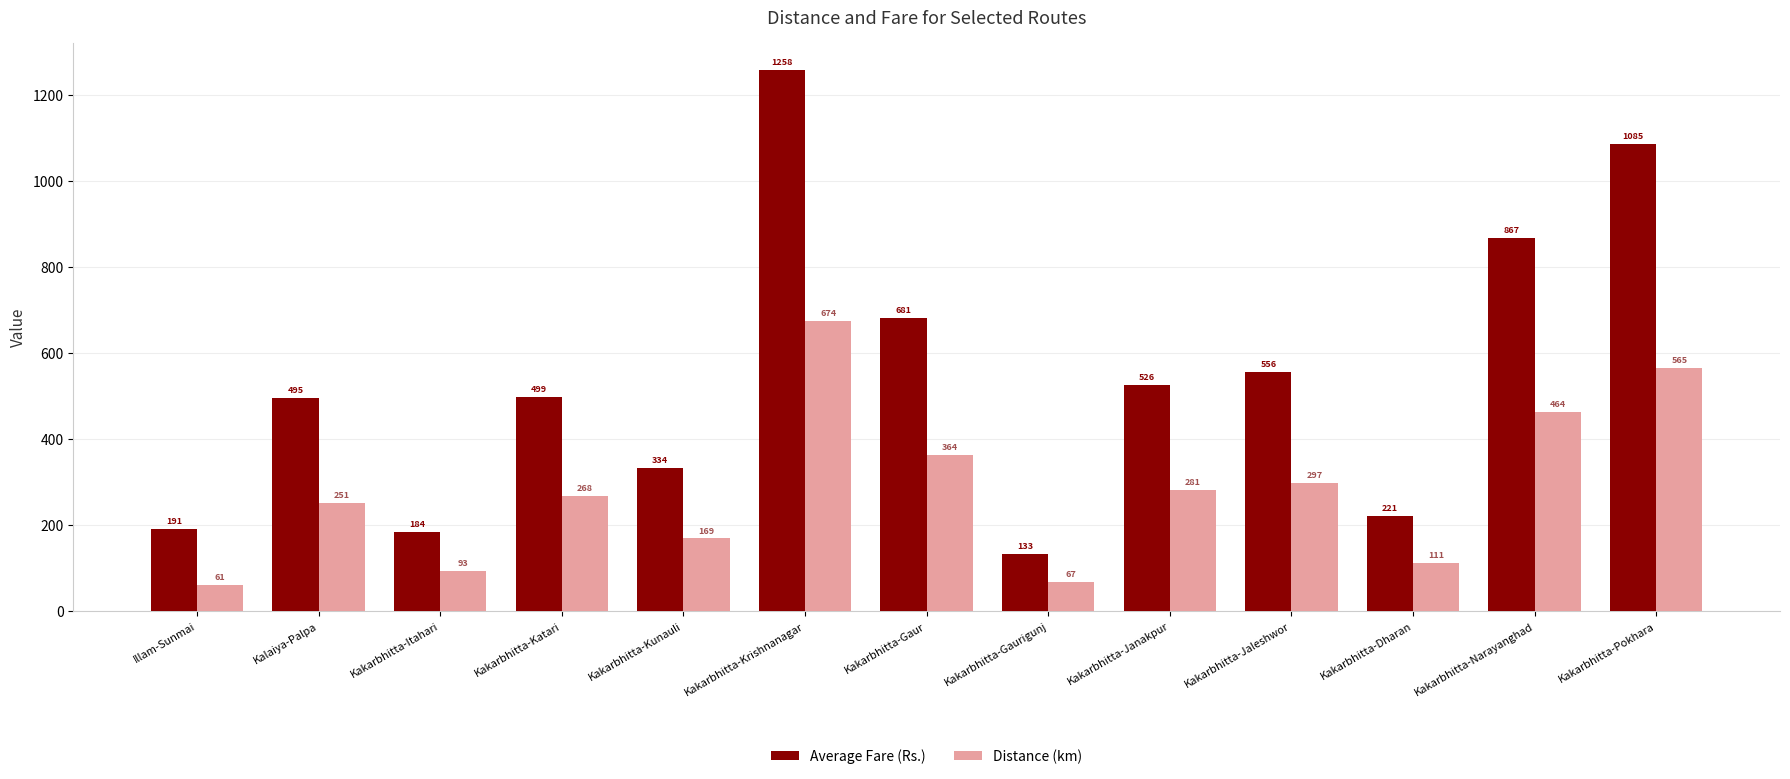

True or false: Distance (km) has a value of 251 at Kalaiya-Palpa.

True